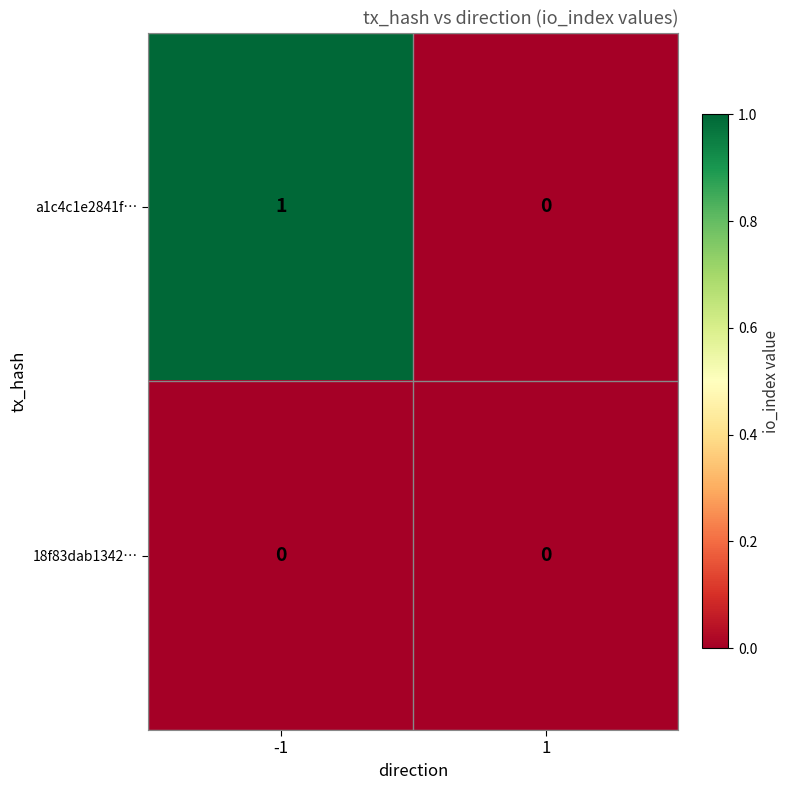

Reading left to right, extract all data points from this chart.

a1c4c1e2841f…: 1	0
18f83dab1342…: 0	0